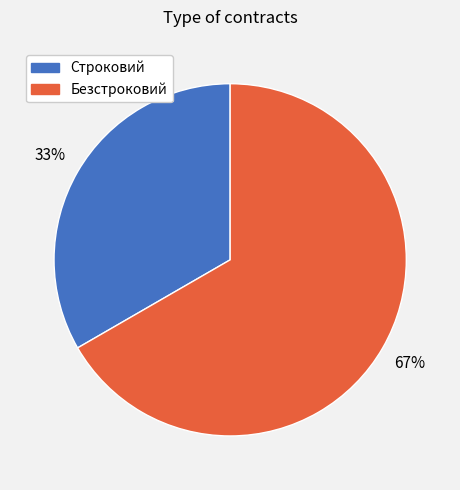

What percentage is the Безстроковий slice, to the nearest percent?

67%